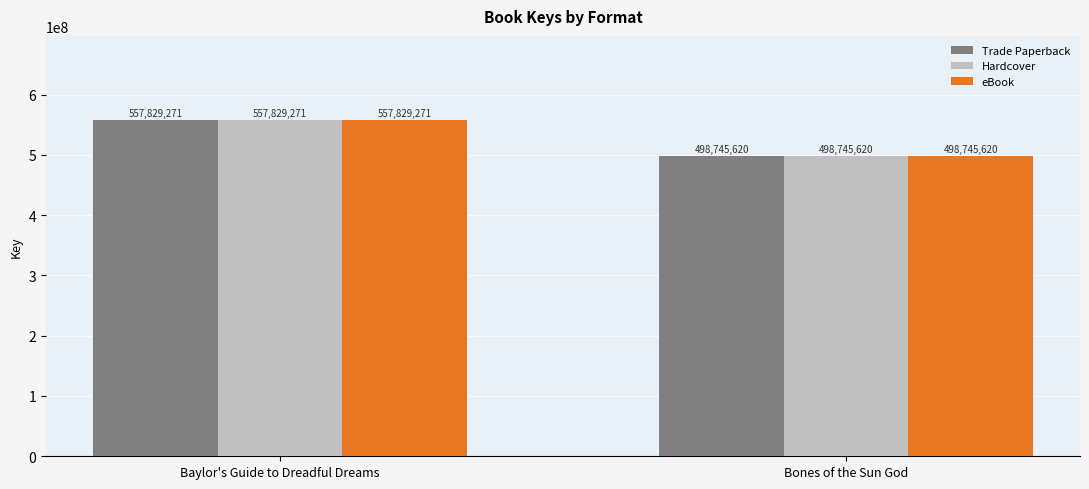

True or false: Trade Paperback has a value of 557829271 at Baylor's Guide to Dreadful Dreams.

True